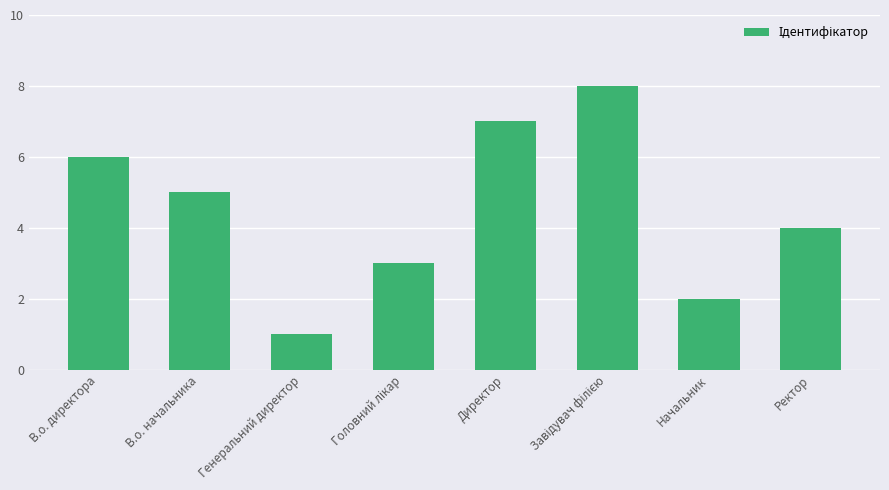

Reading left to right, transcribe all the data shown in this chart.

6	5	1	3	7	8	2	4